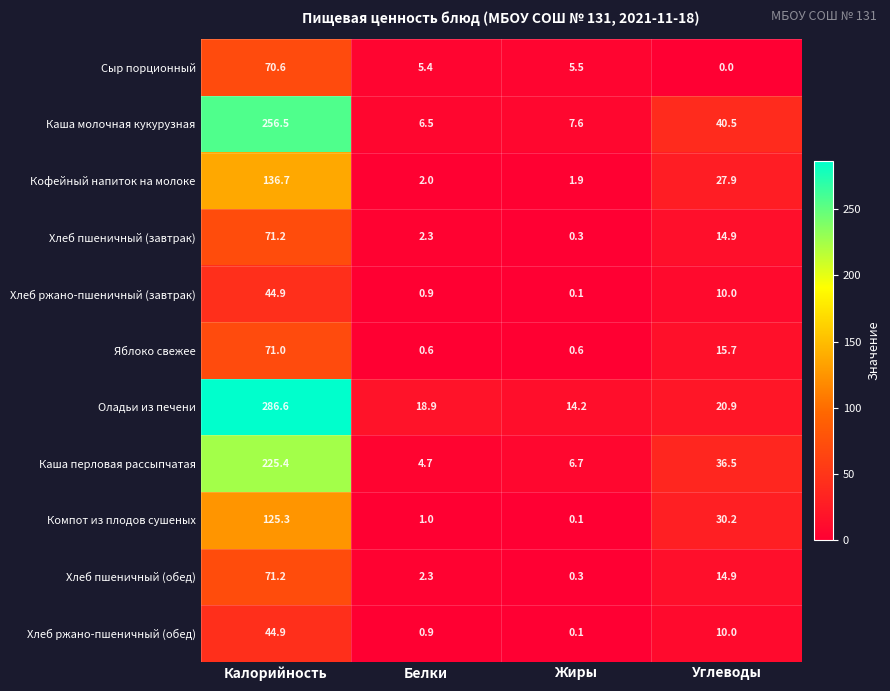

Which series changed the most between Жиры and Углеводы?

Каша молочная кукурузная